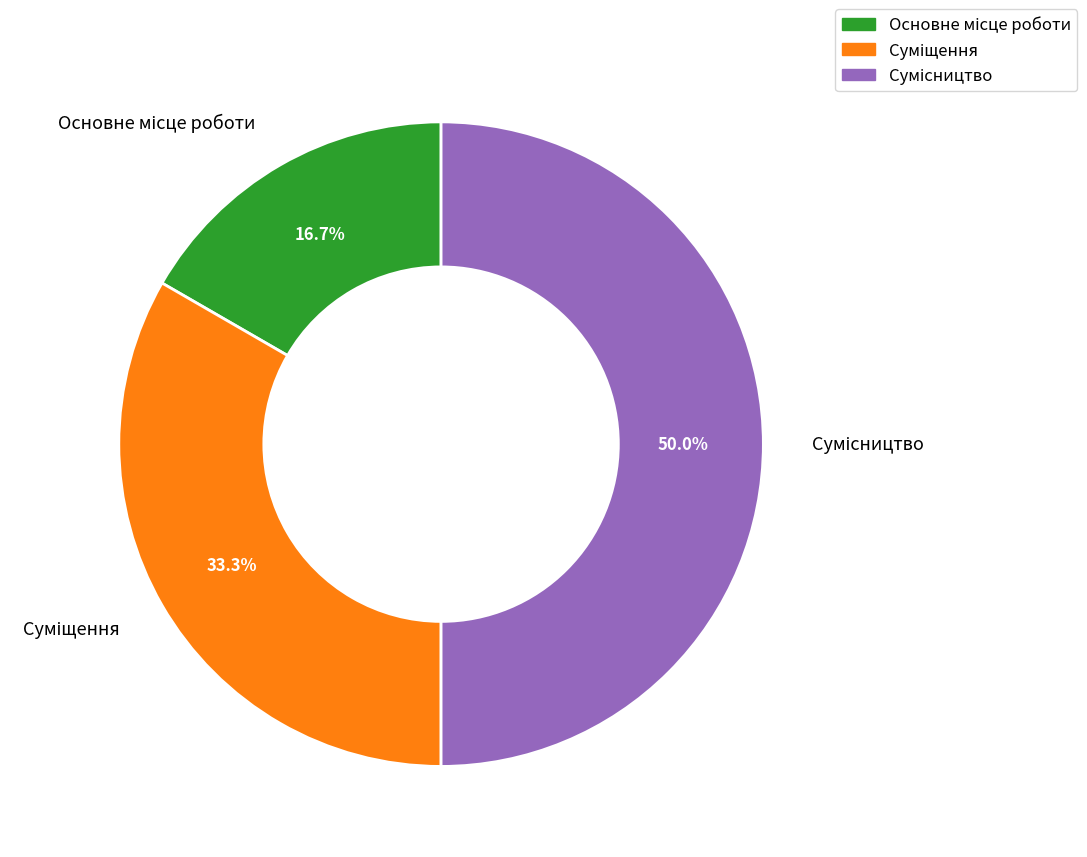

To the nearest percent, what is the difference between the largest and smallest slice percentages?

33%